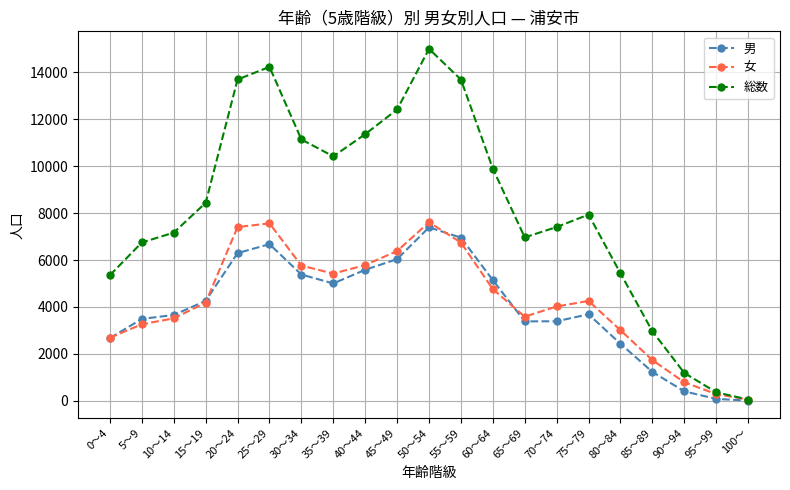

Between 30～34 and 90～94, which series saw the biggest shift?

総数